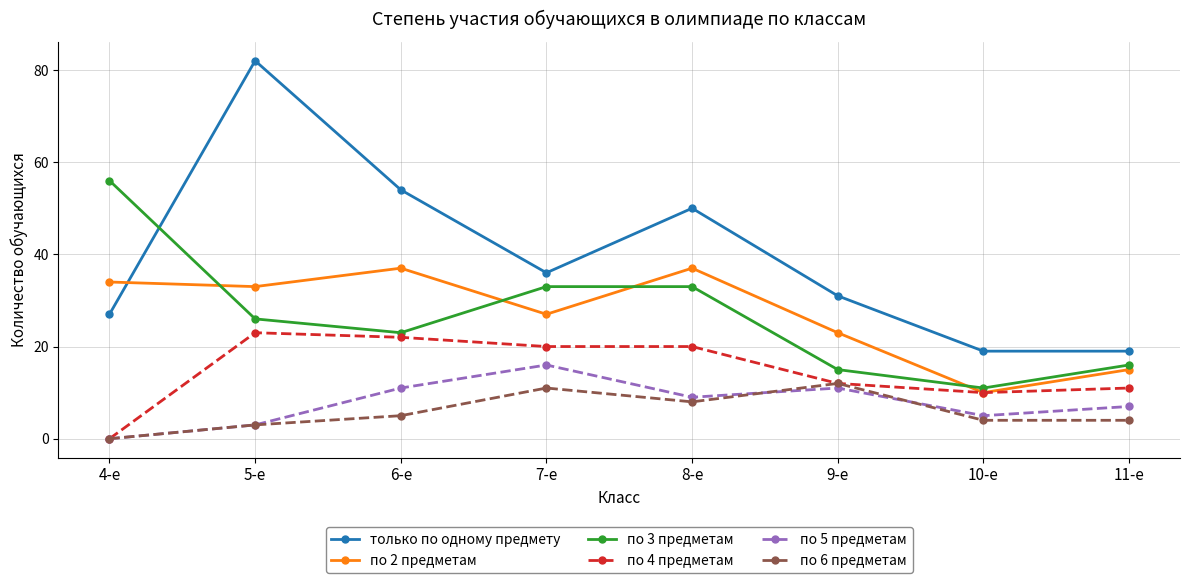

Which series has the largest range (max minus min)?

только по одному предмету